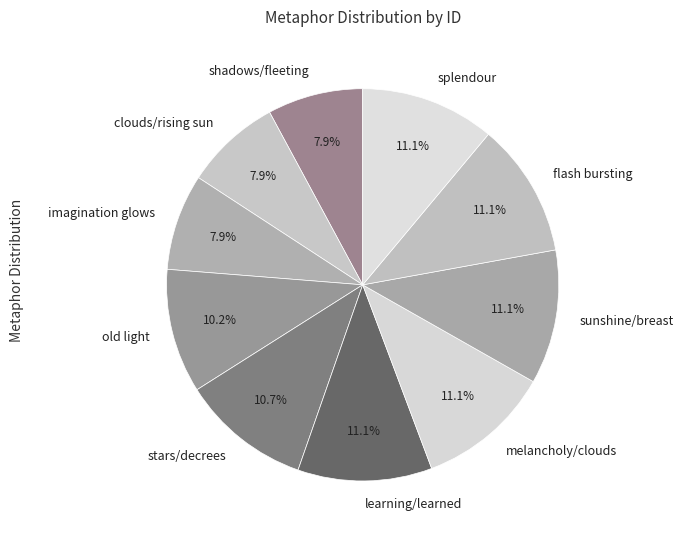

To the nearest percent, what portion does imagination glows represent?

8%